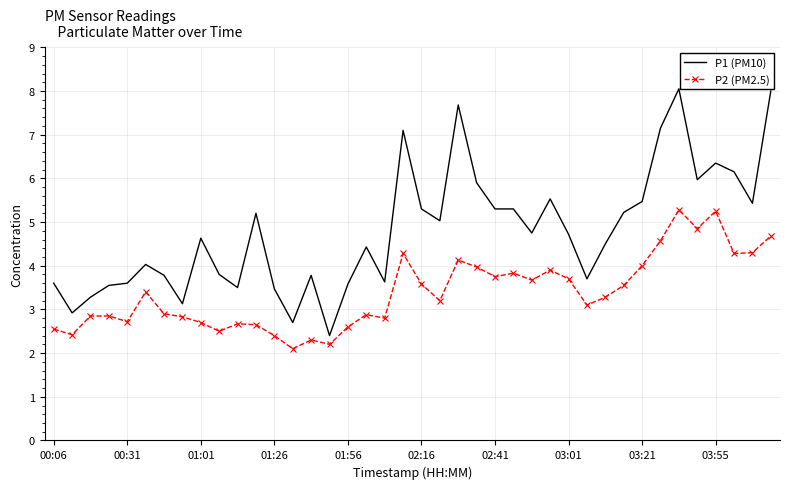

What is the greatest value displayed?

8.1